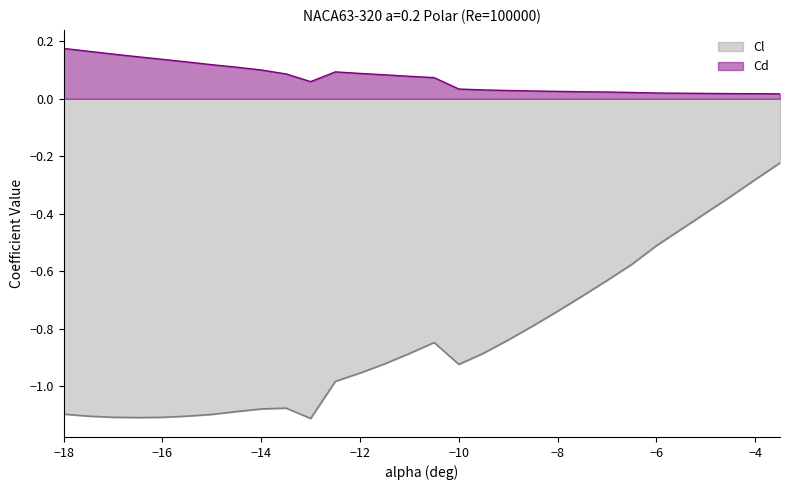

Which label corresponds to the largest value in the chart?

-18